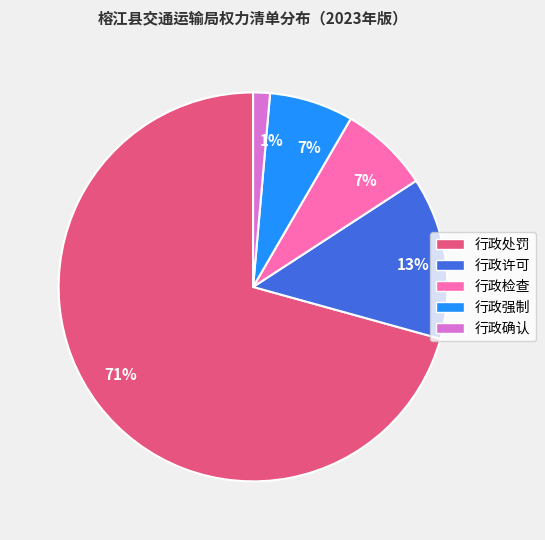

Is there any slice that represents more than half of the pie?

Yes